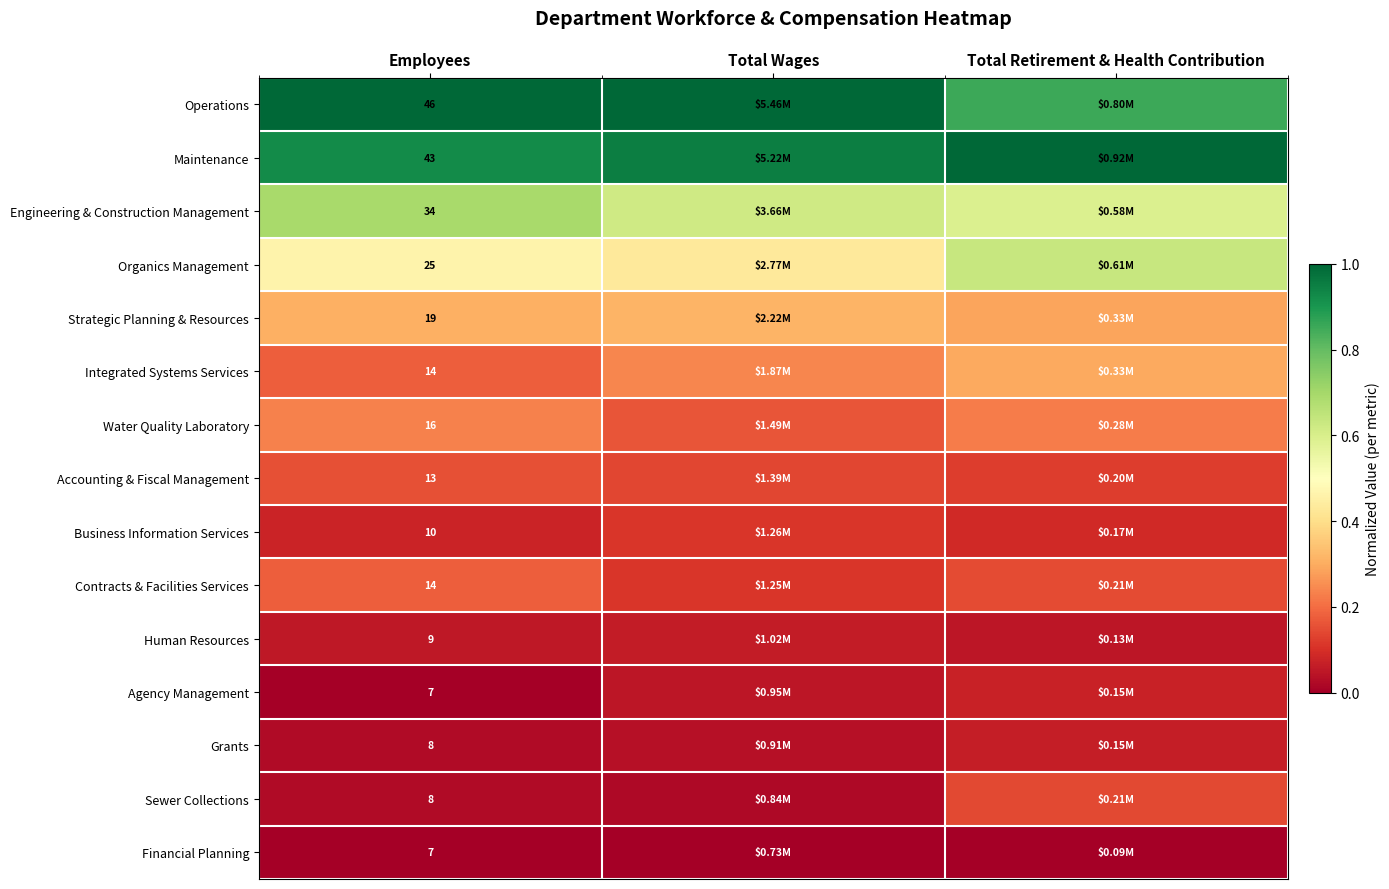

Which label corresponds to the largest value in the chart?

Total Wages